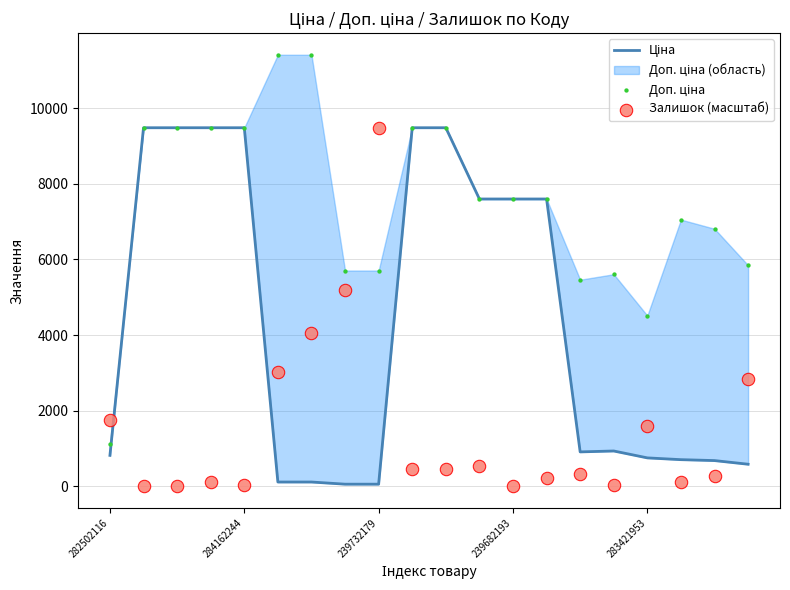

Which series has the largest total across all categories?

Доп. ціна